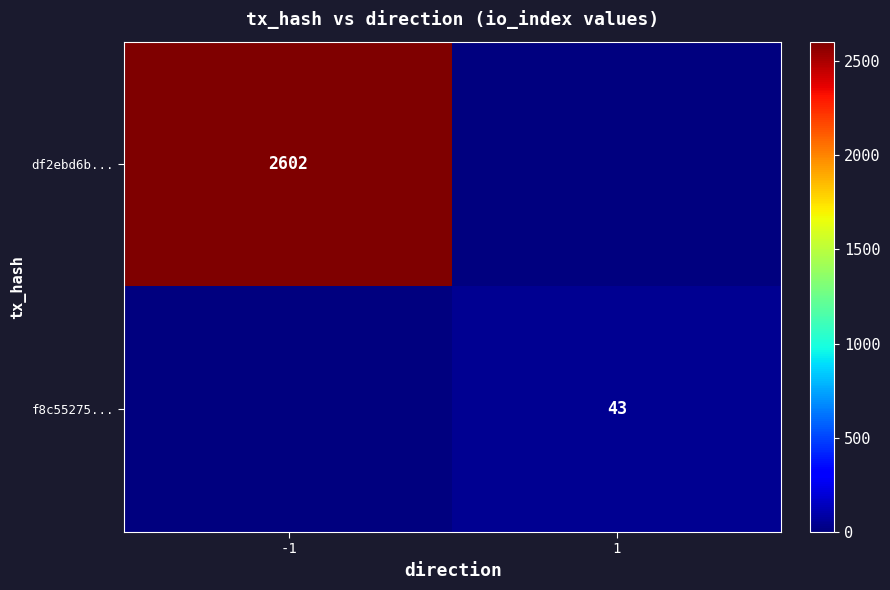

Is it true that f8c55275... equals 0.0 at -1?

False